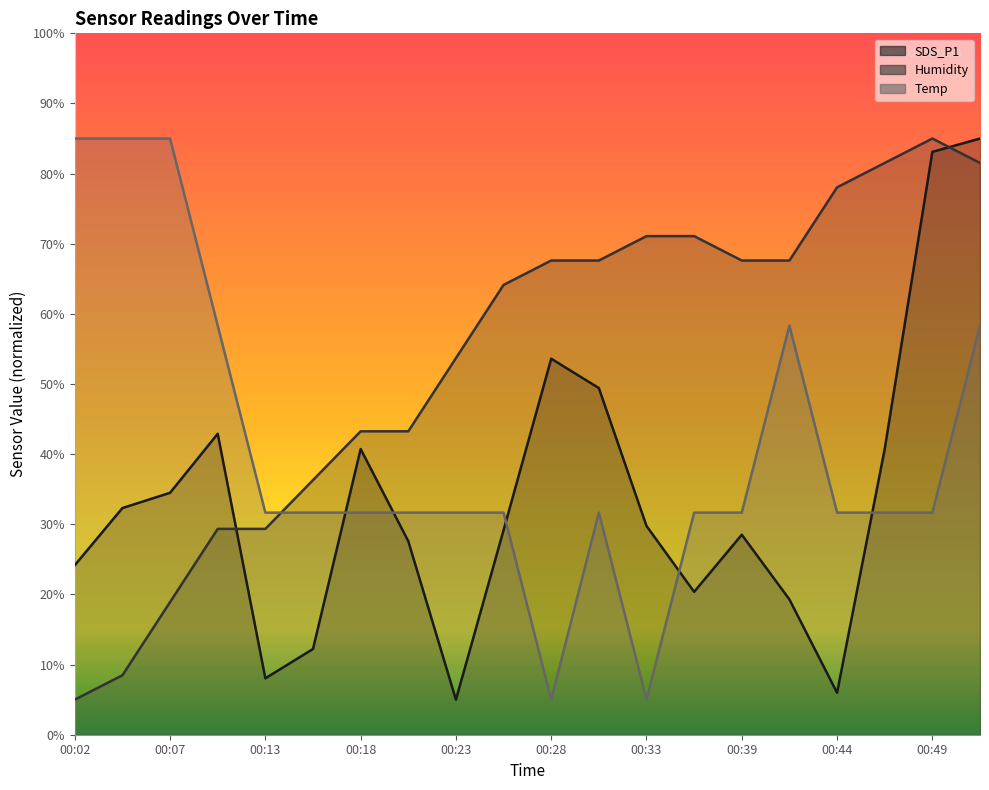

Which series ends up on top after the final intersection of Humidity and Temp?

Humidity